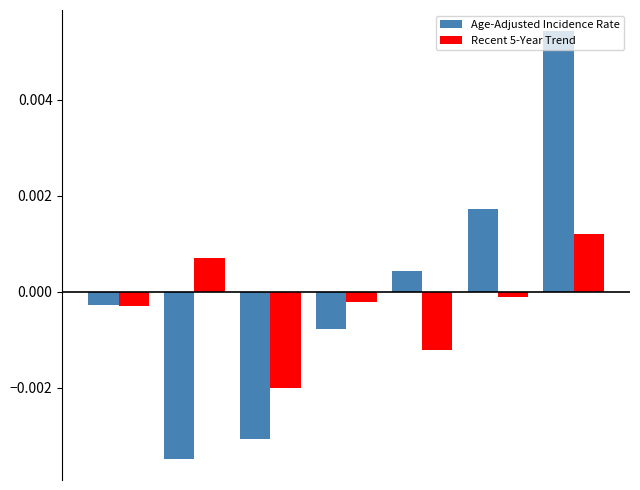

Rank the series by their maximum value, from lowest to highest.

Recent 5-Year Trend, Age-Adjusted Incidence Rate